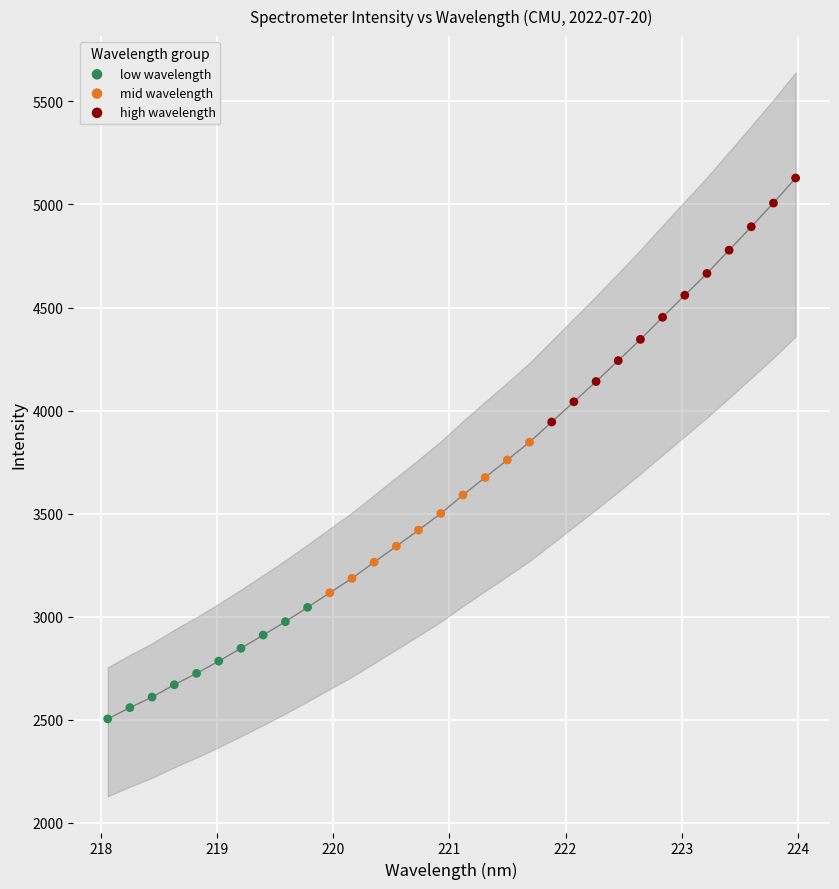

Which series has the largest Y range (max minus min)?

high wavelength